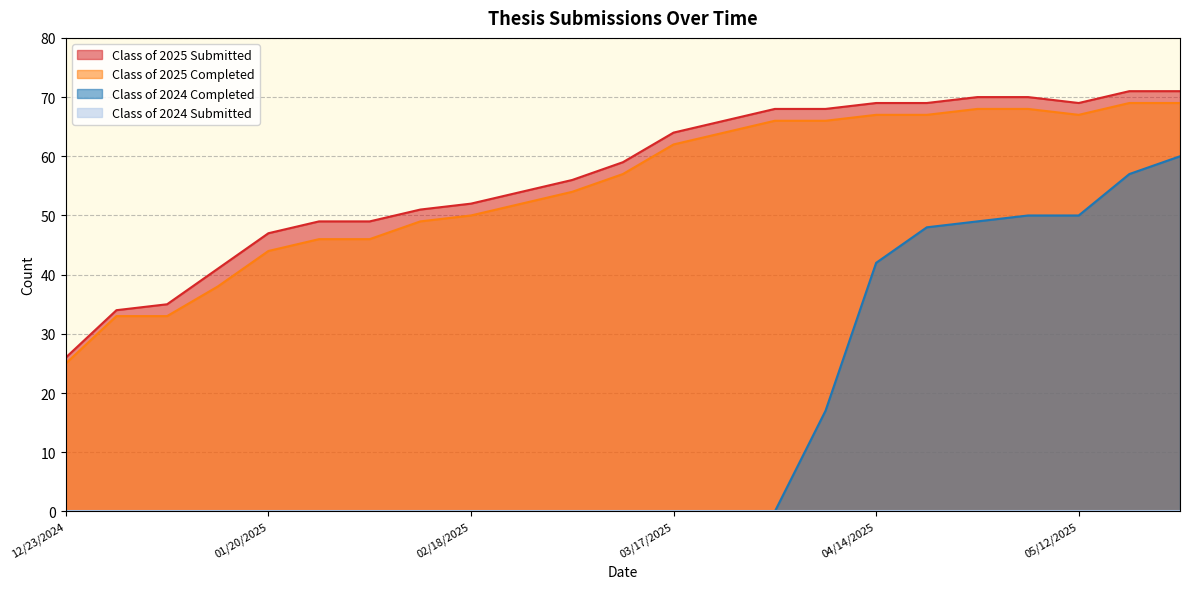

Which category has the highest value in the Class of 2024 Completed series?

05/26/2025